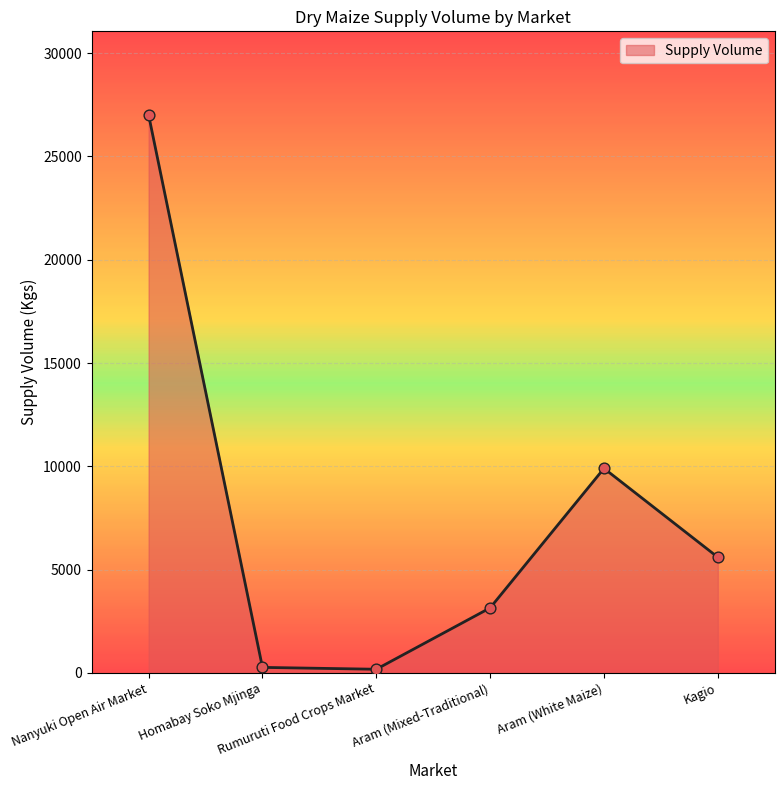

What is the change in value from Rumuruti Food Crops Market to Aram (Mixed-Traditional)?

+2970